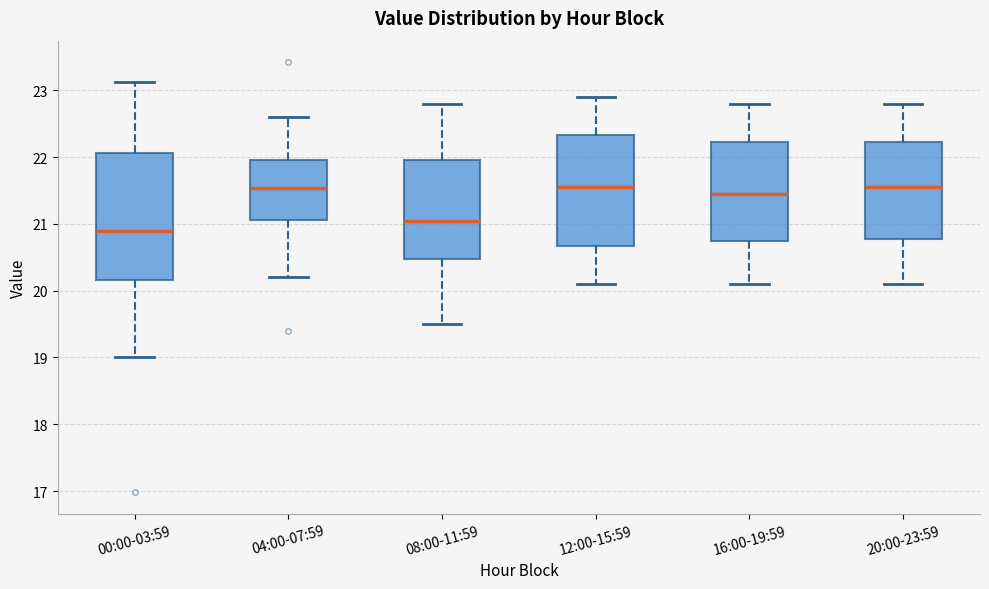

Where does the upper whisker of the box for 16:00-19:59 end on the y-axis? The values are not printed on the chart, so give them approximately, as read against the axis.

22.8